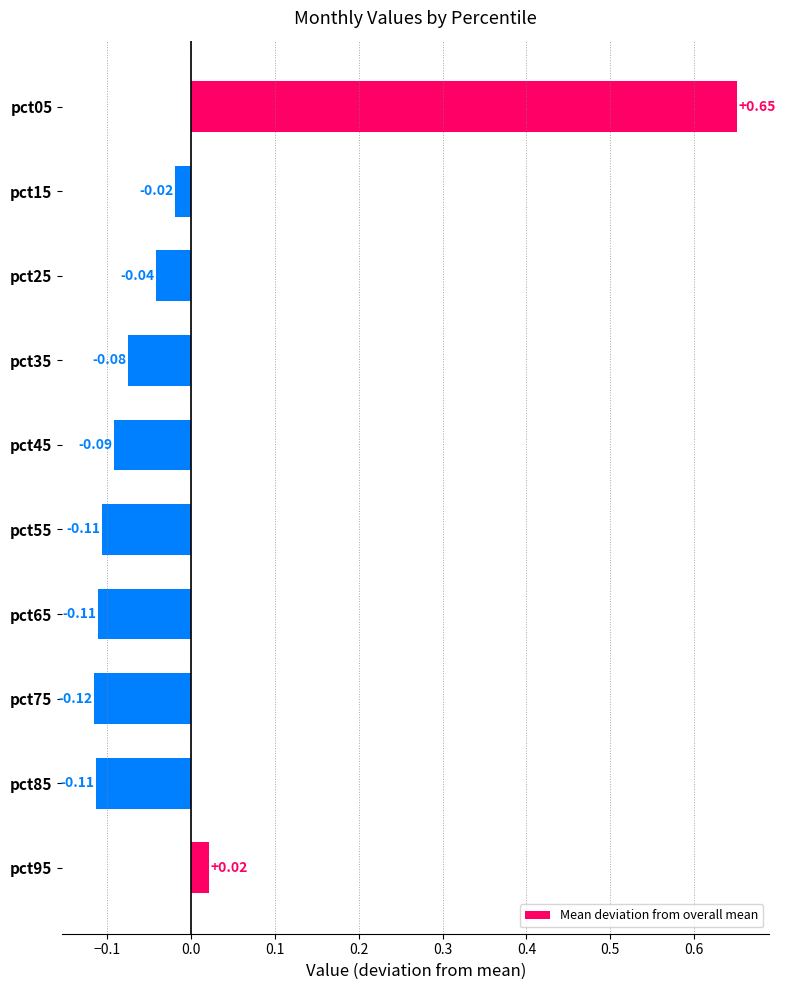

How many categories are shown in the chart?

10